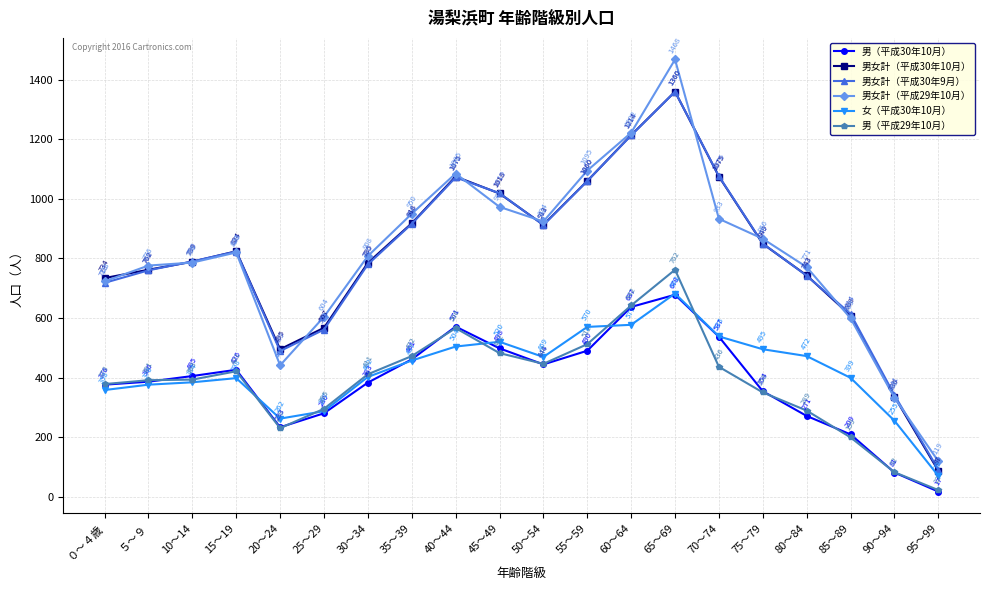

What is the label of the 2nd point from the left?

５～９